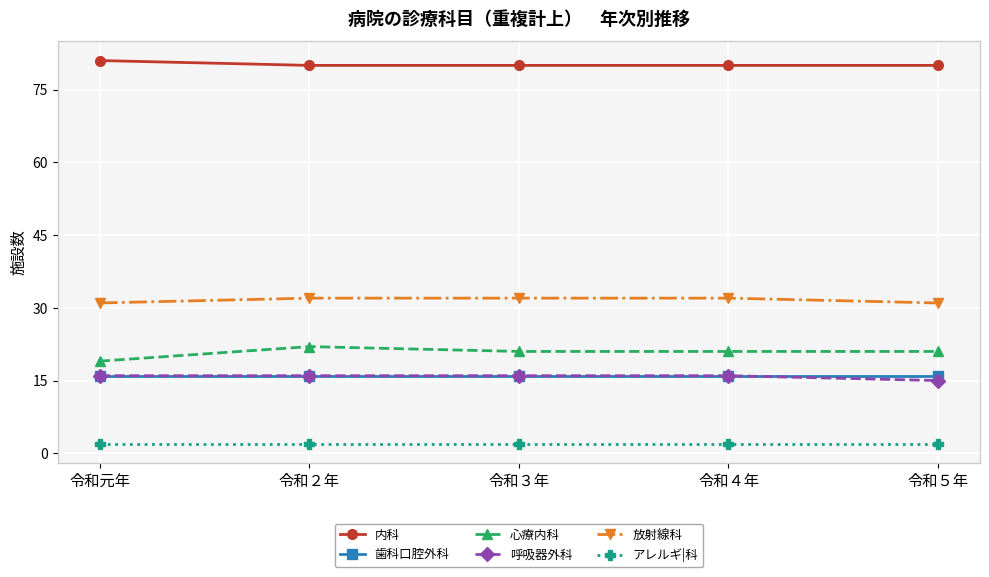

Is it true that 心療内科 equals 22 at 令和２年?

True